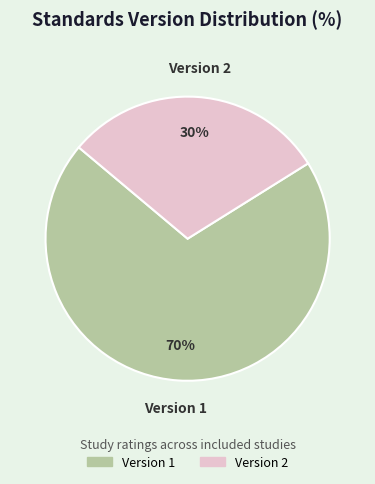

Which category has the smallest portion of the pie?

Version 2